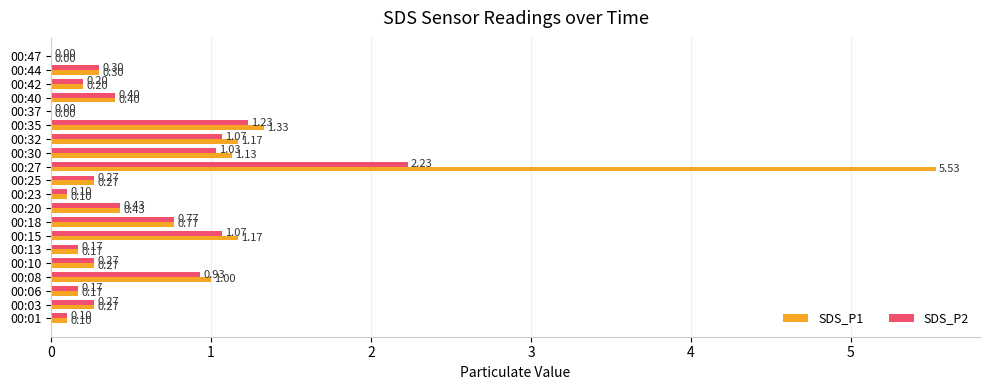

Is the value of SDS_P2 at 00:40 greater than the value of SDS_P1 at 00:01?

Yes